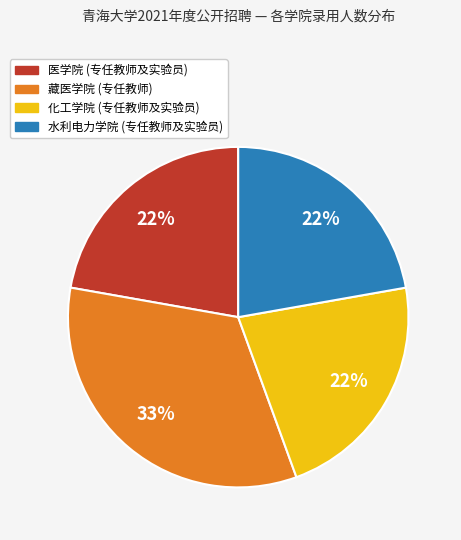

How many segments does this pie chart have?

4